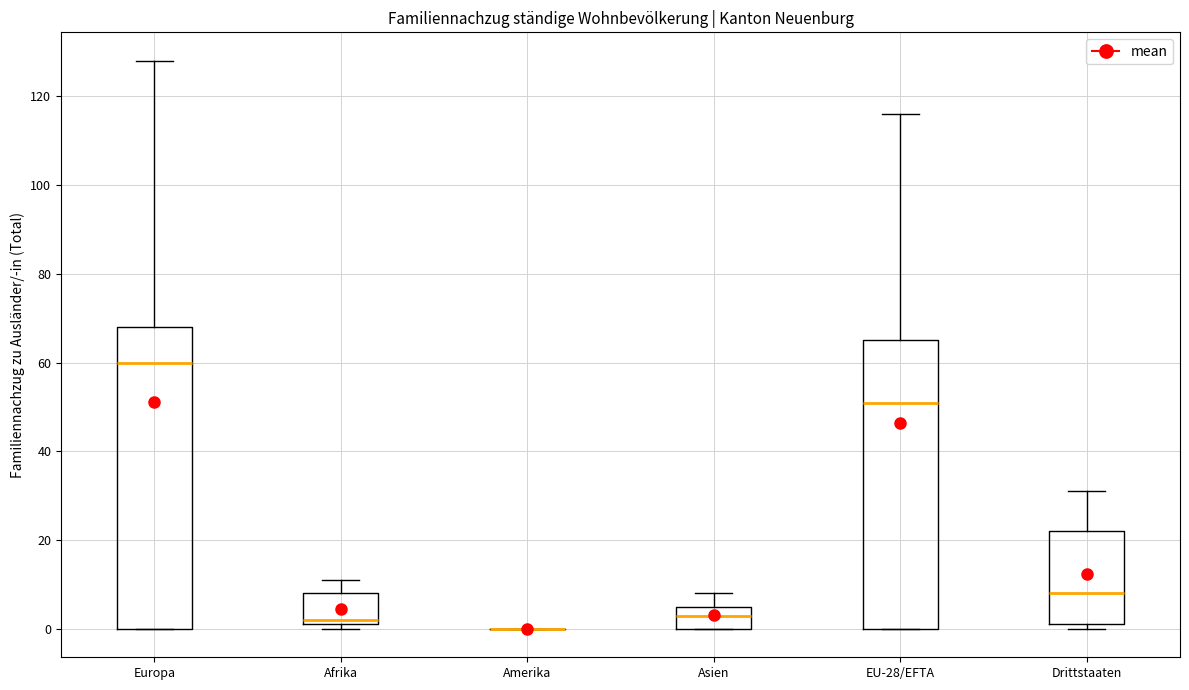

Reading left to right, transcribe this box plot: for each box, give where its median line is, the range the box spans, and where its two whiskers end, as read against the y-axis. The values are not printed on the chart, so give them approximately, as read against the axis.

Europa: median 60, box 0 to 68, whiskers 0 to 128
Afrika: median 2 (just above the box's lower edge), box 2 to 8, whiskers 0 to 12
Amerika: box collapsed to a line at 0, whiskers 0 to 0
Asien: median 4, box 0 to 6, whiskers 0 to 8
EU-28/EFTA: median 52, box 0 to 66, whiskers 0 to 116
Drittstaaten: median 8, box 2 to 22, whiskers 0 to 32